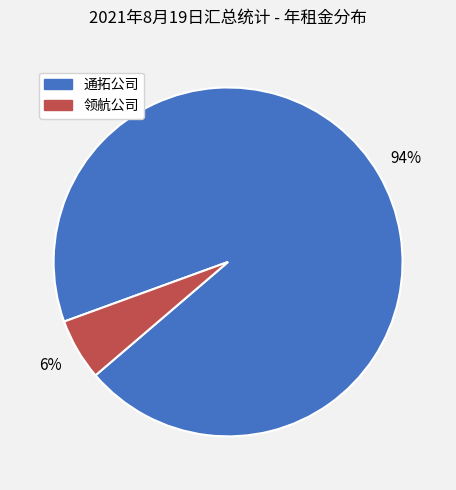

Do 通拓公司 and 领航公司 together represent more than half of the pie?

Yes